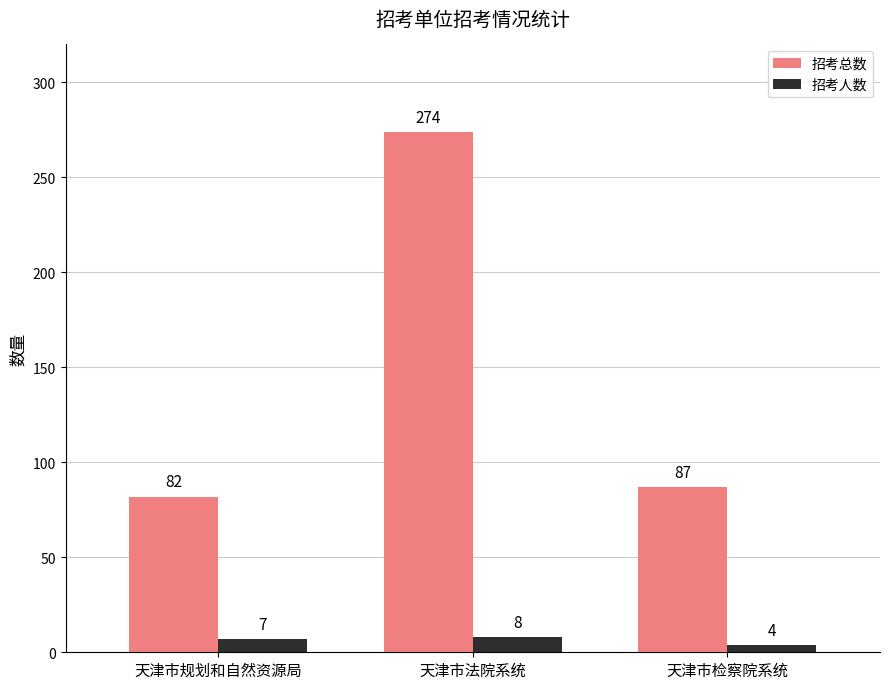

How many series are shown in this chart?

2